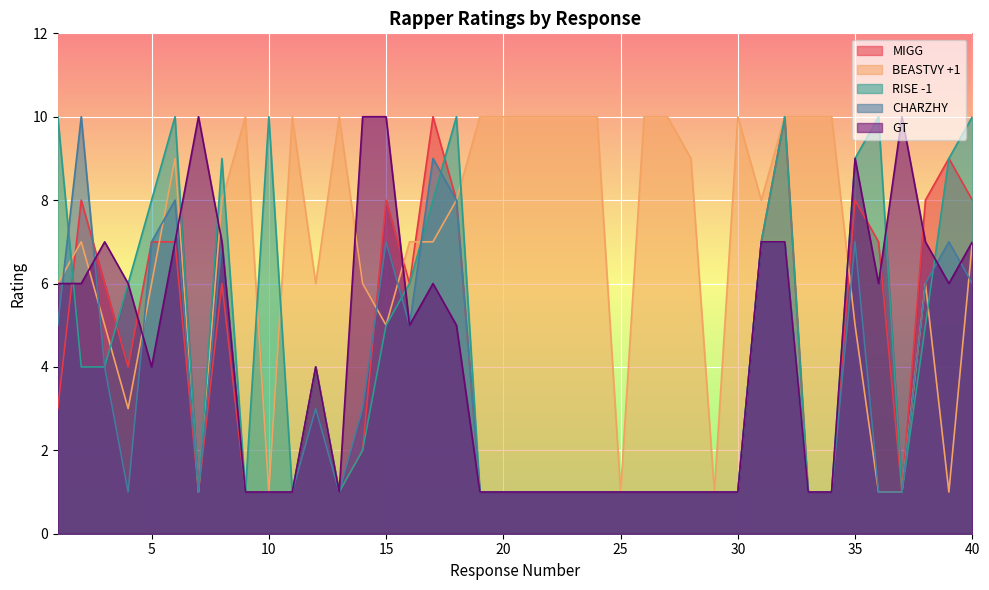

What are all the series names shown in the legend?

MIGG, BEASTVY +1, RISE -1, CHARZHY, GT